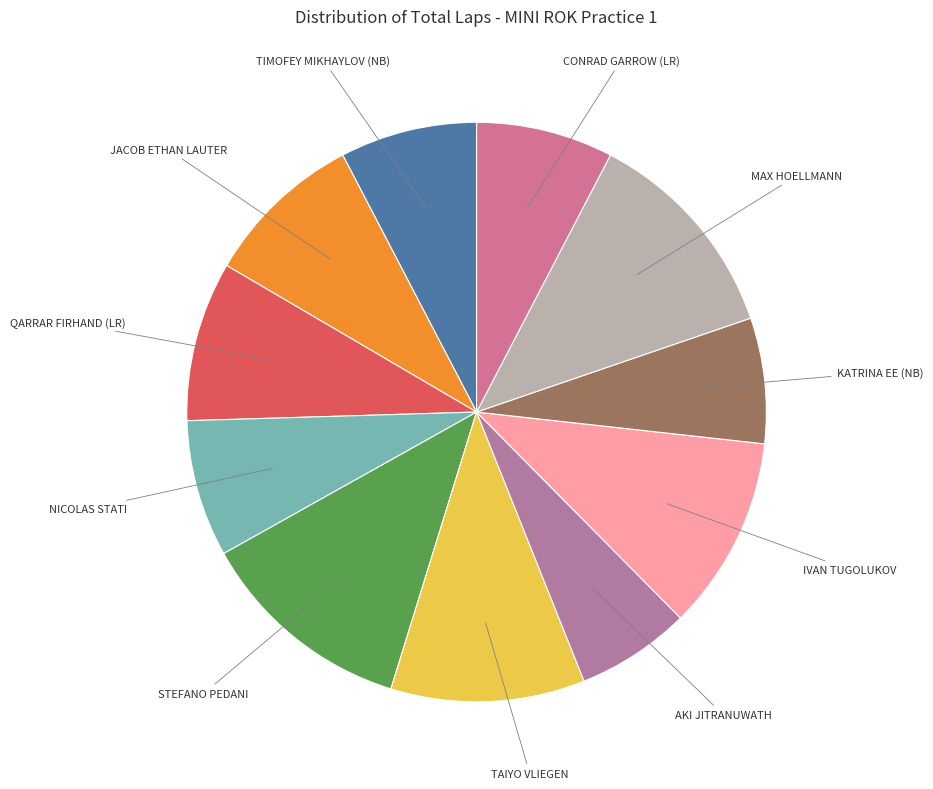

Is there any slice that represents more than half of the pie?

No